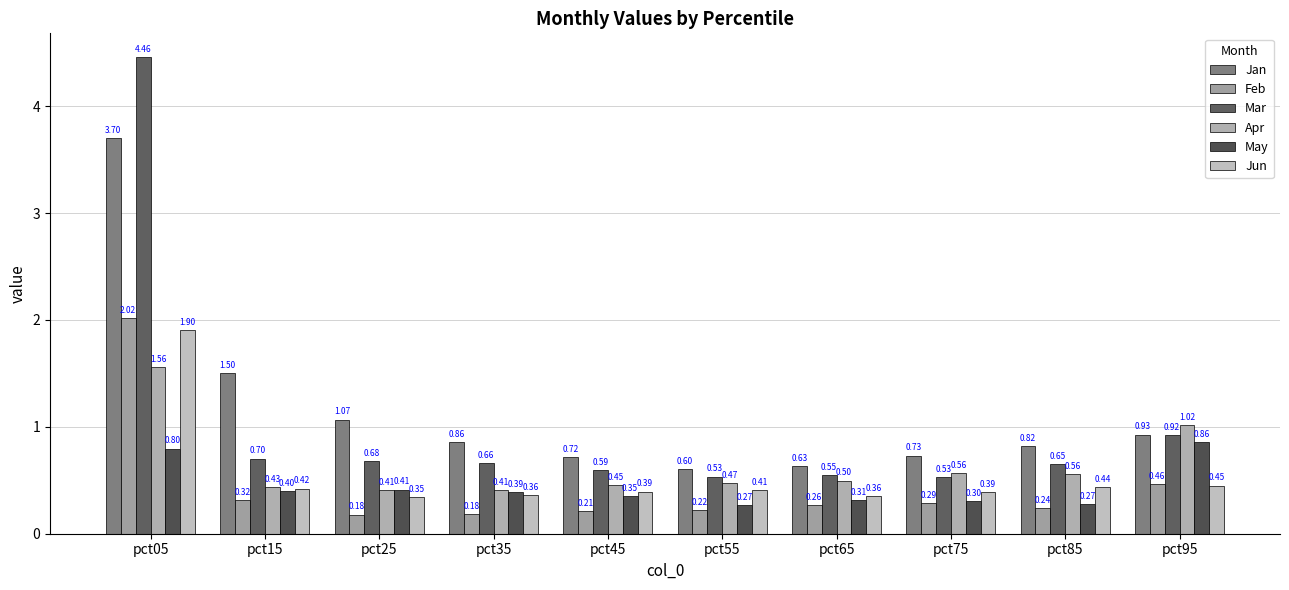

Rank the series by their maximum value, from highest to lowest.

Mar, Jan, Feb, Jun, Apr, May